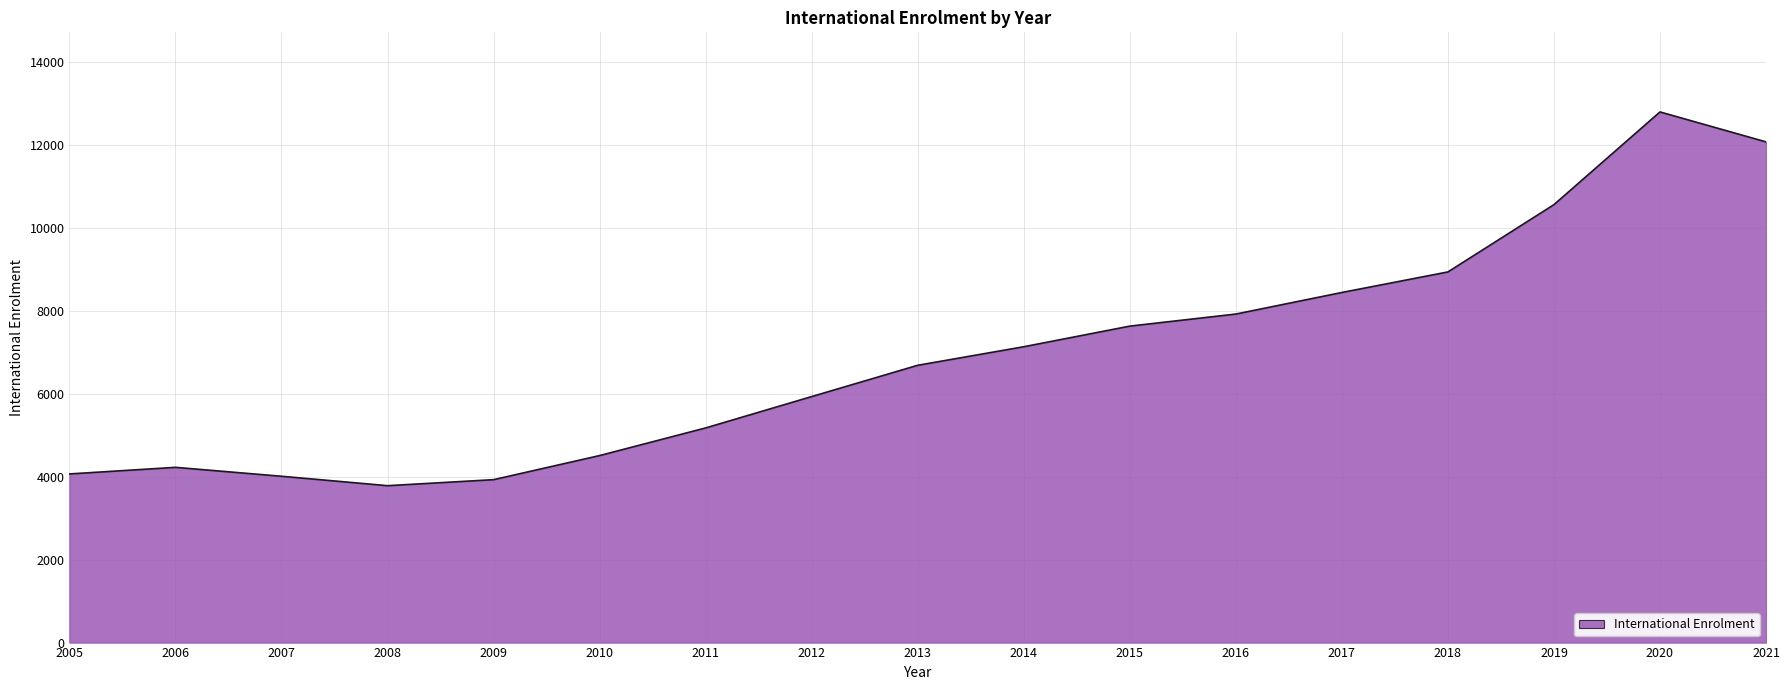

The value at 2012 is 2114. True or false?

False